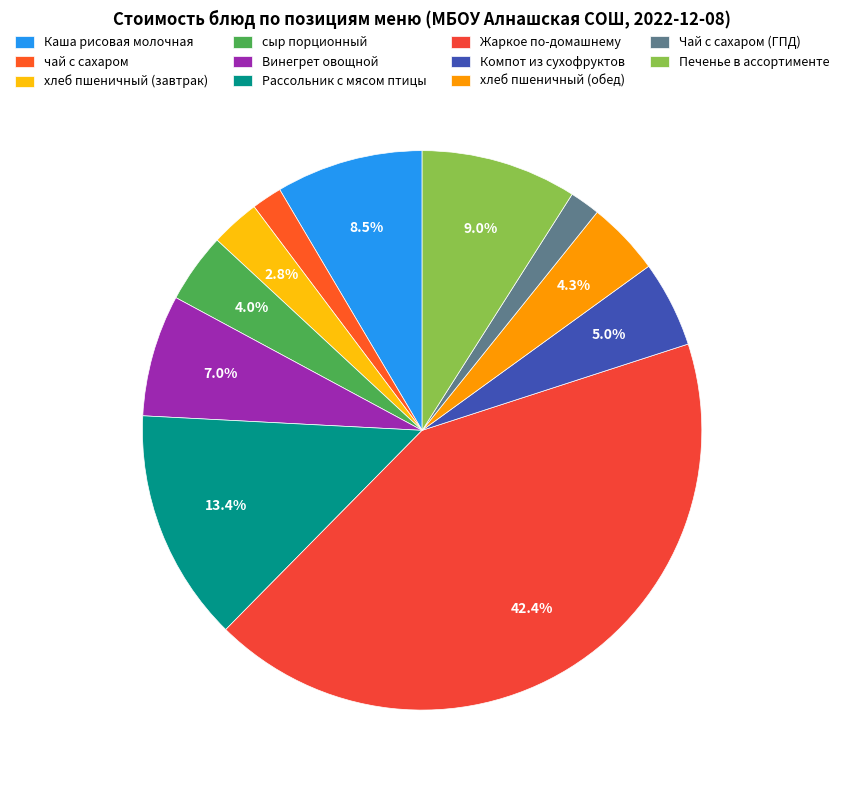

The чай с сахаром slice represents 1% of the pie. True or false?

False